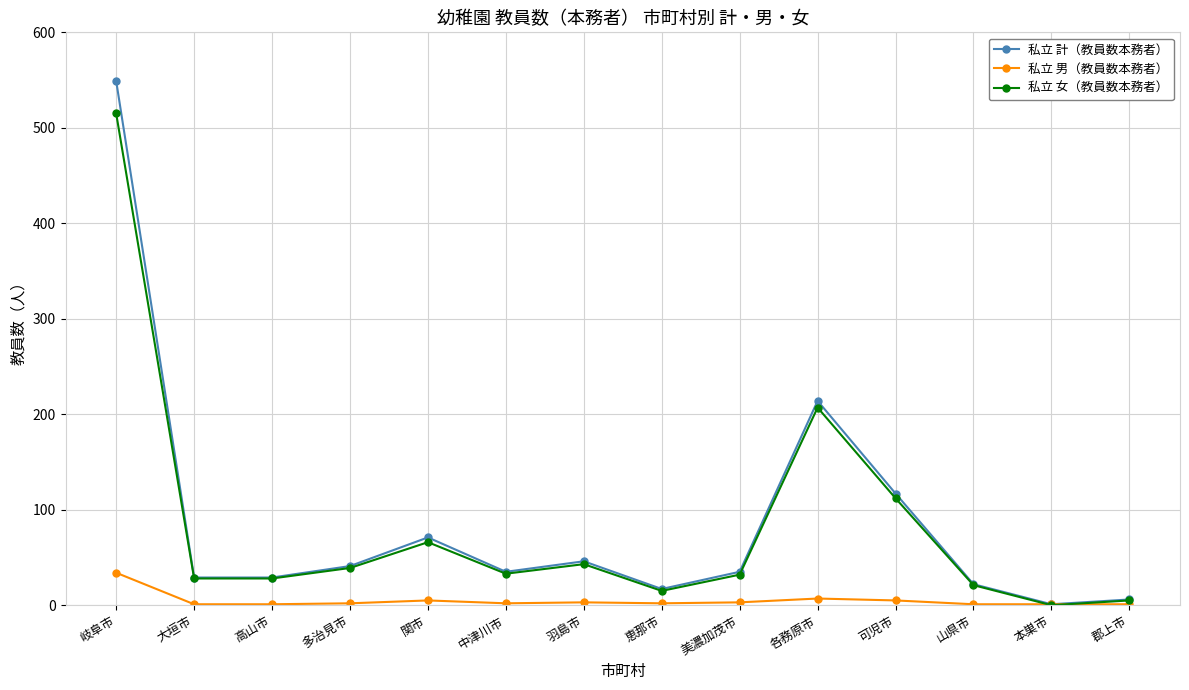

At which category does the chart reach its peak across all series?

岐阜市